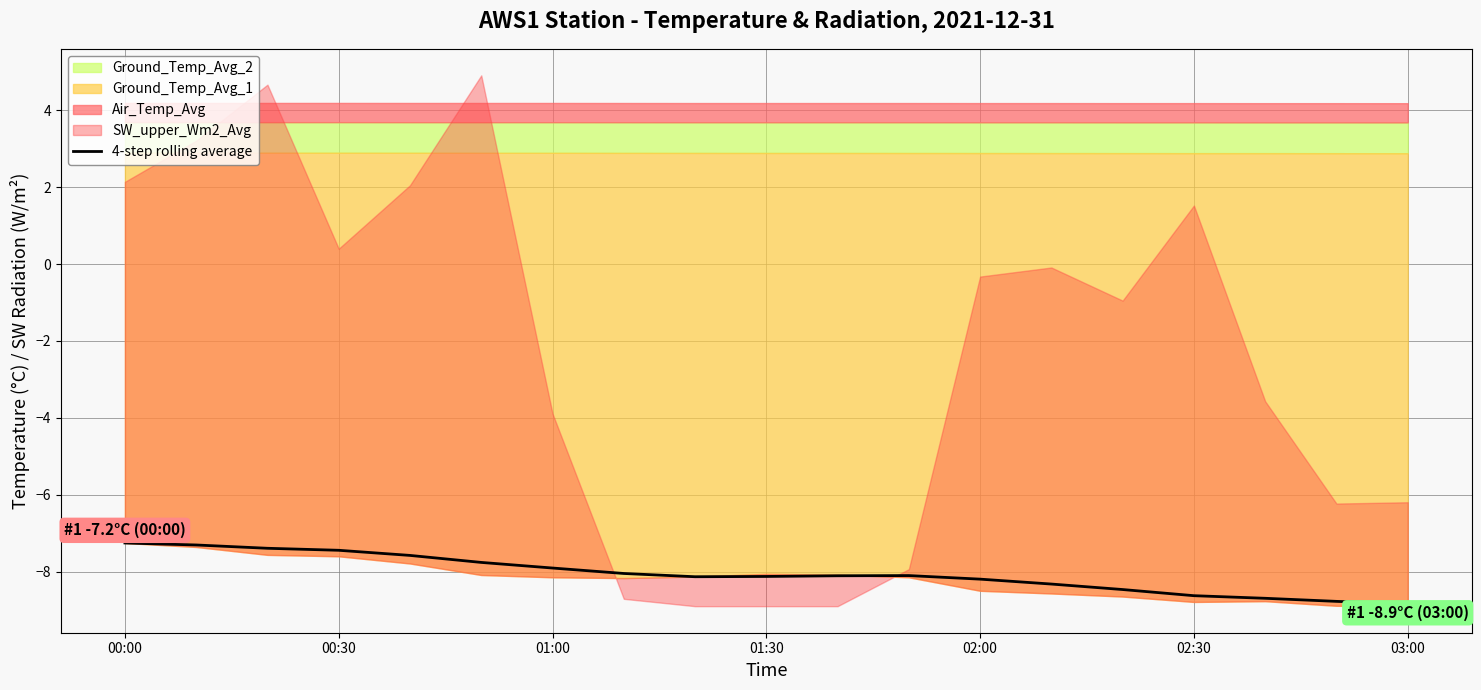

Is it true that the value at 02:00 is -4.5?

False